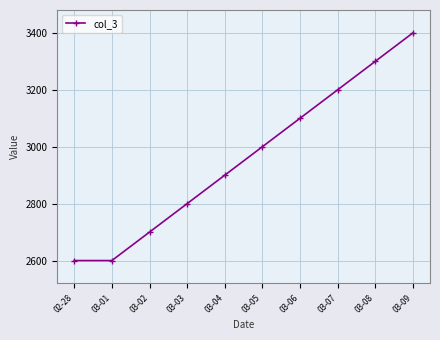

At which label is the value closest to 3000?

03-05